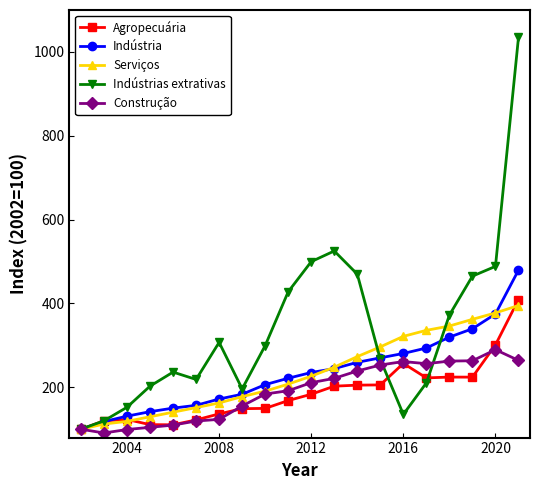

What is the value of the Construção point at the 11th from the left?

211.0